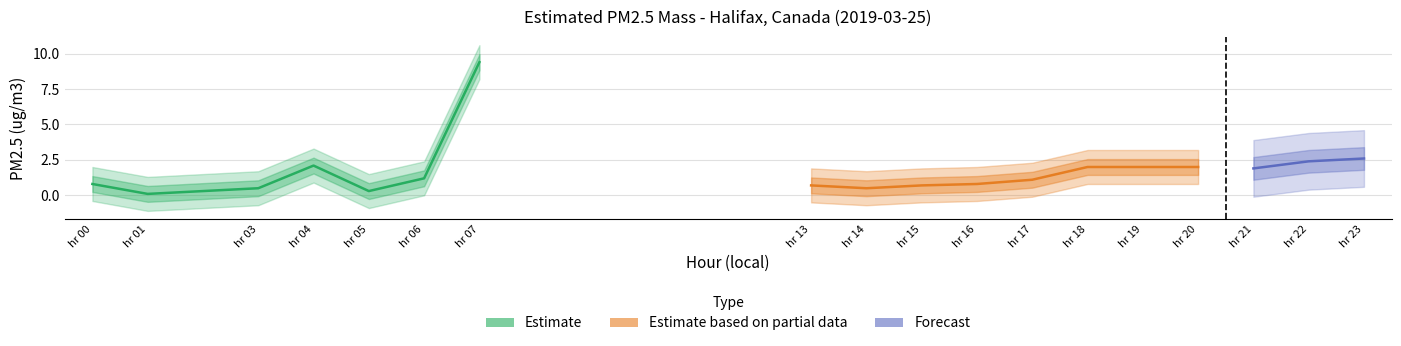

At which label does the data first exceed 1?

4